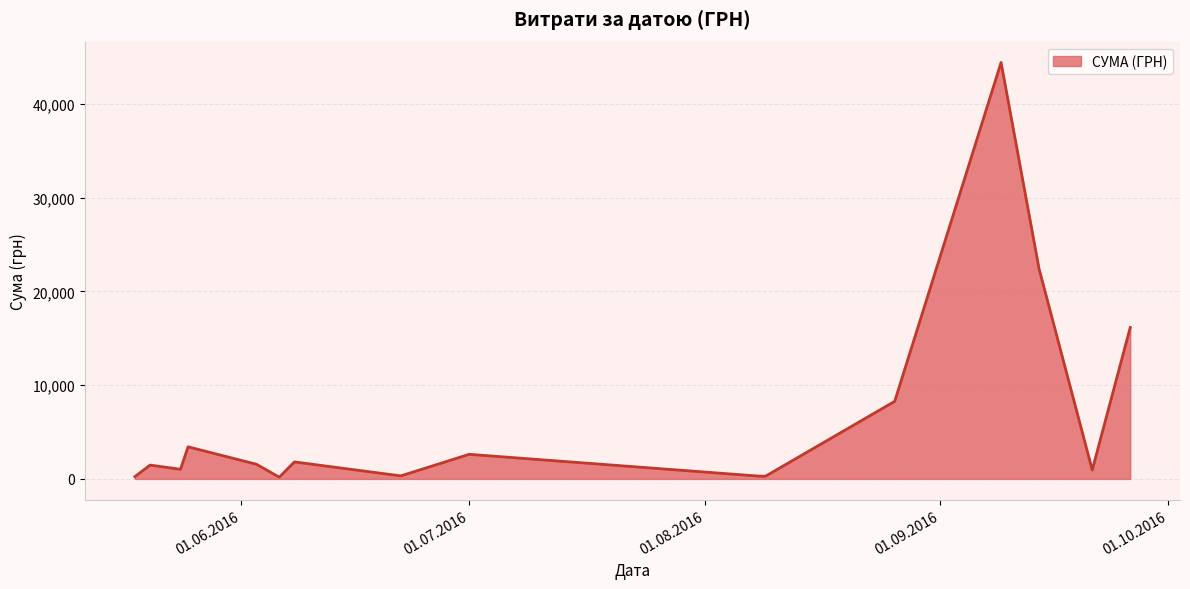

What is the difference between the maximum and minimum values?

44214.2